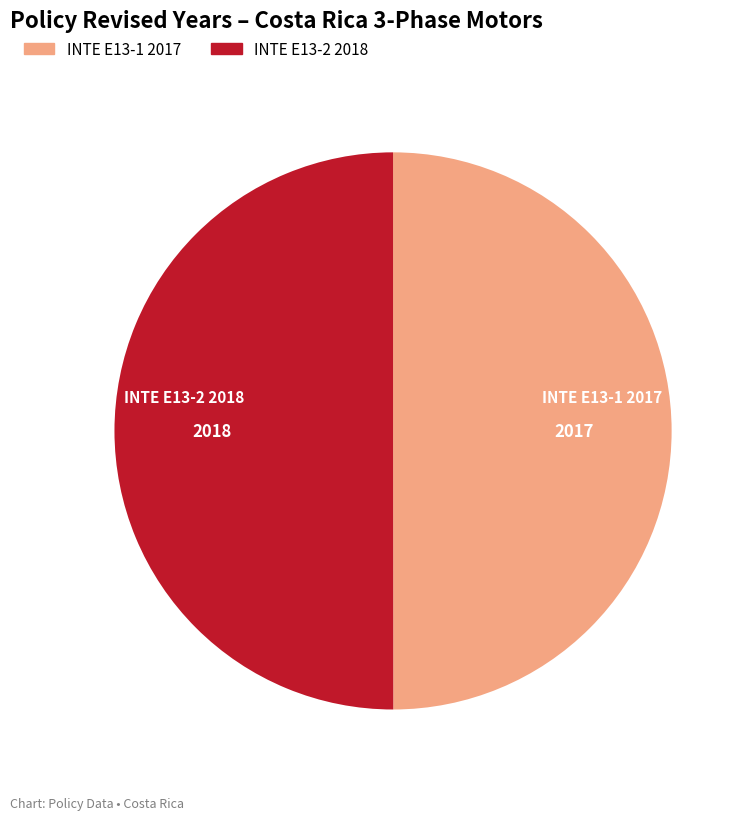

Is the sum of INTE E13-1 2017 and INTE E13-2 2018 greater than half?

Yes